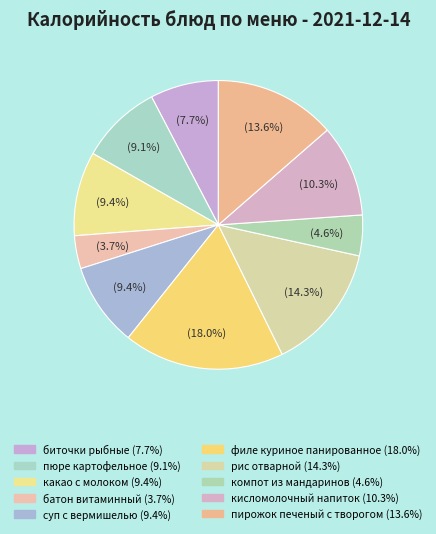

Count the number of slices in the pie.

10